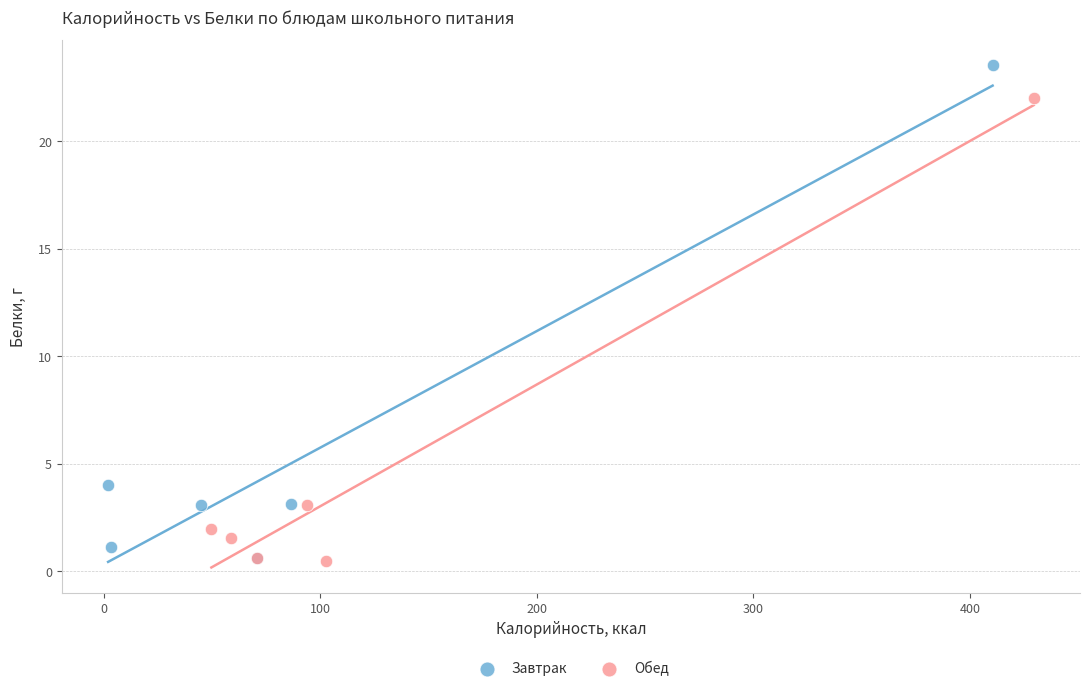

Which series has the largest Y range (max minus min)?

Завтрак